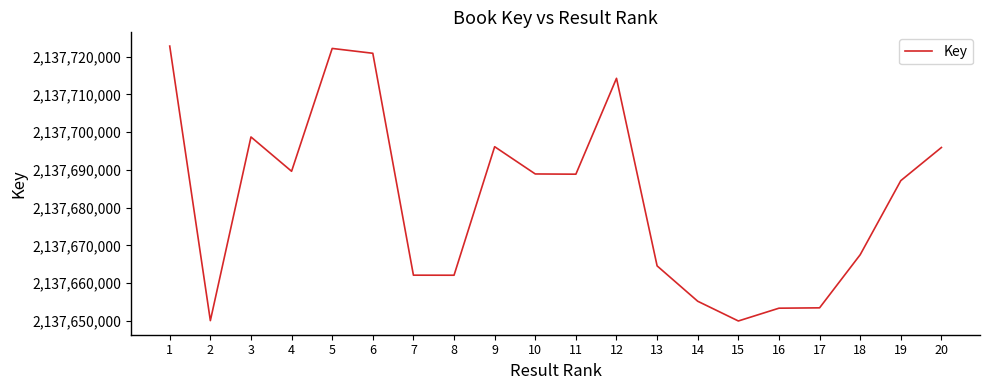

What is the difference between the maximum and second lowest values?

72693